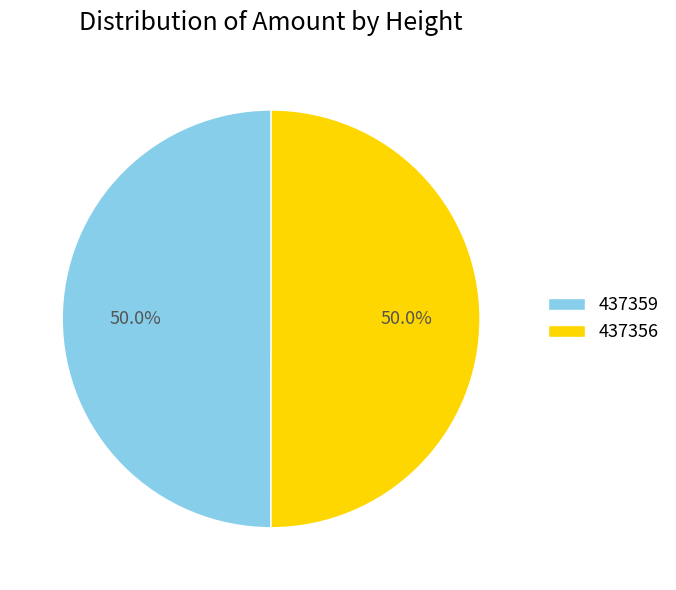

Approximately how many times larger is the value at 437356 compared to 437359?

1.0